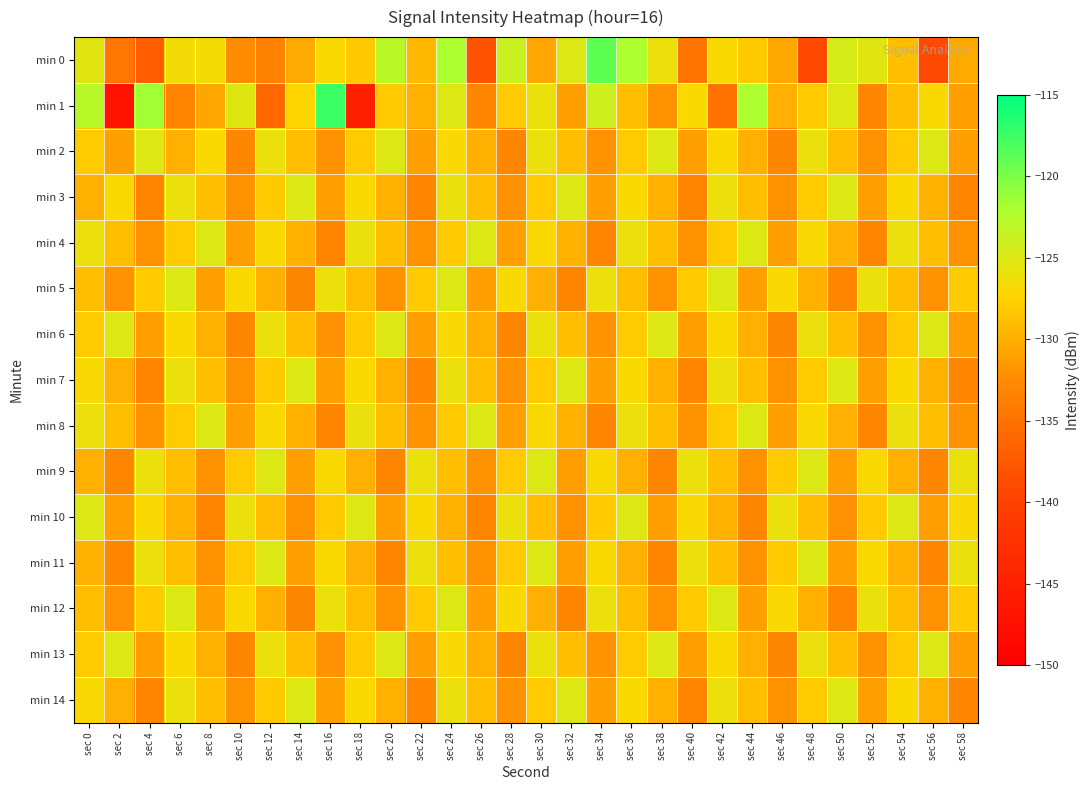

Reading left to right, what are all the values shown in this chart?

min 0: sec 0=-125.4	sec 2=-134.6	sec 4=-137.1	sec 6=-126.5	sec 8=-126.7	sec 10=-132.4	sec 12=-133.5	sec 14=-130.3	sec 16=-127.0	sec 18=-128.3	sec 20=-122.8	sec 22=-129.4	sec 24=-122.1	sec 26=-138.0	sec 28=-123.8	sec 30=-130.7	sec 32=-125.1	sec 34=-118.9	sec 36=-122.0	sec 38=-126.0	sec 40=-134.7	sec 42=-127.0	sec 44=-128.3	sec 46=-130.6	sec 48=-139.0	sec 50=-124.6	sec 52=-125.4	sec 54=-128.9	sec 56=-139.2	sec 58=-130.4
min 1: sec 0=-122.7	sec 2=-147.2	sec 4=-121.6	sec 6=-133.1	sec 8=-130.6	sec 10=-125.2	sec 12=-136.0	sec 14=-127.4	sec 16=-117.4	sec 18=-145.0	sec 20=-128.0	sec 22=-130.0	sec 24=-125.0	sec 26=-133.0	sec 28=-128.0	sec 30=-126.0	sec 32=-131.0	sec 34=-124.0	sec 36=-129.0	sec 38=-132.0	sec 40=-127.0	sec 42=-135.0	sec 44=-122.0	sec 46=-130.0	sec 48=-128.0	sec 50=-125.0	sec 52=-133.0	sec 54=-129.0	sec 56=-127.0	sec 58=-131.0
min 2: sec 0=-128.0	sec 2=-131.0	sec 4=-125.0	sec 6=-130.0	sec 8=-127.0	sec 10=-133.0	sec 12=-126.0	sec 14=-129.0	sec 16=-132.0	sec 18=-128.0	sec 20=-125.0	sec 22=-131.0	sec 24=-127.0	sec 26=-130.0	sec 28=-133.0	sec 30=-126.0	sec 32=-129.0	sec 34=-132.0	sec 36=-128.0	sec 38=-125.0	sec 40=-131.0	sec 42=-127.0	sec 44=-130.0	sec 46=-133.0	sec 48=-126.0	sec 50=-129.0	sec 52=-132.0	sec 54=-128.0	sec 56=-125.0	sec 58=-131.0
min 3: sec 0=-130.0	sec 2=-127.0	sec 4=-133.0	sec 6=-126.0	sec 8=-129.0	sec 10=-132.0	sec 12=-128.0	sec 14=-125.0	sec 16=-131.0	sec 18=-127.0	sec 20=-130.0	sec 22=-133.0	sec 24=-126.0	sec 26=-129.0	sec 28=-132.0	sec 30=-128.0	sec 32=-125.0	sec 34=-131.0	sec 36=-127.0	sec 38=-130.0	sec 40=-133.0	sec 42=-126.0	sec 44=-129.0	sec 46=-132.0	sec 48=-128.0	sec 50=-125.0	sec 52=-131.0	sec 54=-127.0	sec 56=-130.0	sec 58=-133.0
min 4: sec 0=-126.0	sec 2=-129.0	sec 4=-132.0	sec 6=-128.0	sec 8=-125.0	sec 10=-131.0	sec 12=-127.0	sec 14=-130.0	sec 16=-133.0	sec 18=-126.0	sec 20=-129.0	sec 22=-132.0	sec 24=-128.0	sec 26=-125.0	sec 28=-131.0	sec 30=-127.0	sec 32=-130.0	sec 34=-133.0	sec 36=-126.0	sec 38=-129.0	sec 40=-132.0	sec 42=-128.0	sec 44=-125.0	sec 46=-131.0	sec 48=-127.0	sec 50=-130.0	sec 52=-133.0	sec 54=-126.0	sec 56=-129.0	sec 58=-132.0
min 5: sec 0=-129.0	sec 2=-132.0	sec 4=-128.0	sec 6=-125.0	sec 8=-131.0	sec 10=-127.0	sec 12=-130.0	sec 14=-133.0	sec 16=-126.0	sec 18=-129.0	sec 20=-132.0	sec 22=-128.0	sec 24=-125.0	sec 26=-131.0	sec 28=-127.0	sec 30=-130.0	sec 32=-133.0	sec 34=-126.0	sec 36=-129.0	sec 38=-132.0	sec 40=-128.0	sec 42=-125.0	sec 44=-131.0	sec 46=-127.0	sec 48=-130.0	sec 50=-133.0	sec 52=-126.0	sec 54=-129.0	sec 56=-132.0	sec 58=-128.0
min 6: sec 0=-128.0	sec 2=-125.0	sec 4=-131.0	sec 6=-127.0	sec 8=-130.0	sec 10=-133.0	sec 12=-126.0	sec 14=-129.0	sec 16=-132.0	sec 18=-128.0	sec 20=-125.0	sec 22=-131.0	sec 24=-127.0	sec 26=-130.0	sec 28=-133.0	sec 30=-126.0	sec 32=-129.0	sec 34=-132.0	sec 36=-128.0	sec 38=-125.0	sec 40=-131.0	sec 42=-127.0	sec 44=-130.0	sec 46=-133.0	sec 48=-126.0	sec 50=-129.0	sec 52=-132.0	sec 54=-128.0	sec 56=-125.0	sec 58=-131.0
min 7: sec 0=-127.0	sec 2=-130.0	sec 4=-133.0	sec 6=-126.0	sec 8=-129.0	sec 10=-132.0	sec 12=-128.0	sec 14=-125.0	sec 16=-131.0	sec 18=-127.0	sec 20=-130.0	sec 22=-133.0	sec 24=-126.0	sec 26=-129.0	sec 28=-132.0	sec 30=-128.0	sec 32=-125.0	sec 34=-131.0	sec 36=-127.0	sec 38=-130.0	sec 40=-133.0	sec 42=-126.0	sec 44=-129.0	sec 46=-132.0	sec 48=-128.0	sec 50=-125.0	sec 52=-131.0	sec 54=-127.0	sec 56=-130.0	sec 58=-133.0
min 8: sec 0=-126.0	sec 2=-129.0	sec 4=-132.0	sec 6=-128.0	sec 8=-125.0	sec 10=-131.0	sec 12=-127.0	sec 14=-130.0	sec 16=-133.0	sec 18=-126.0	sec 20=-129.0	sec 22=-132.0	sec 24=-128.0	sec 26=-125.0	sec 28=-131.0	sec 30=-127.0	sec 32=-130.0	sec 34=-133.0	sec 36=-126.0	sec 38=-129.0	sec 40=-132.0	sec 42=-128.0	sec 44=-125.0	sec 46=-131.0	sec 48=-127.0	sec 50=-130.0	sec 52=-133.0	sec 54=-126.0	sec 56=-129.0	sec 58=-132.0
min 9: sec 0=-130.0	sec 2=-133.0	sec 4=-126.0	sec 6=-129.0	sec 8=-132.0	sec 10=-128.0	sec 12=-125.0	sec 14=-131.0	sec 16=-127.0	sec 18=-130.0	sec 20=-133.0	sec 22=-126.0	sec 24=-129.0	sec 26=-132.0	sec 28=-128.0	sec 30=-125.0	sec 32=-131.0	sec 34=-127.0	sec 36=-130.0	sec 38=-133.0	sec 40=-126.0	sec 42=-129.0	sec 44=-132.0	sec 46=-128.0	sec 48=-125.0	sec 50=-131.0	sec 52=-127.0	sec 54=-130.0	sec 56=-133.0	sec 58=-126.0
min 10: sec 0=-125.0	sec 2=-131.0	sec 4=-127.0	sec 6=-130.0	sec 8=-133.0	sec 10=-126.0	sec 12=-129.0	sec 14=-132.0	sec 16=-128.0	sec 18=-125.0	sec 20=-131.0	sec 22=-127.0	sec 24=-130.0	sec 26=-133.0	sec 28=-126.0	sec 30=-129.0	sec 32=-132.0	sec 34=-128.0	sec 36=-125.0	sec 38=-131.0	sec 40=-127.0	sec 42=-130.0	sec 44=-133.0	sec 46=-126.0	sec 48=-129.0	sec 50=-132.0	sec 52=-128.0	sec 54=-125.0	sec 56=-131.0	sec 58=-127.0
min 11: sec 0=-130.0	sec 2=-133.0	sec 4=-126.0	sec 6=-129.0	sec 8=-132.0	sec 10=-128.0	sec 12=-125.0	sec 14=-131.0	sec 16=-127.0	sec 18=-130.0	sec 20=-133.0	sec 22=-126.0	sec 24=-129.0	sec 26=-132.0	sec 28=-128.0	sec 30=-125.0	sec 32=-131.0	sec 34=-127.0	sec 36=-130.0	sec 38=-133.0	sec 40=-126.0	sec 42=-129.0	sec 44=-132.0	sec 46=-128.0	sec 48=-125.0	sec 50=-131.0	sec 52=-127.0	sec 54=-130.0	sec 56=-133.0	sec 58=-126.0
min 12: sec 0=-129.0	sec 2=-132.0	sec 4=-128.0	sec 6=-125.0	sec 8=-131.0	sec 10=-127.0	sec 12=-130.0	sec 14=-133.0	sec 16=-126.0	sec 18=-129.0	sec 20=-132.0	sec 22=-128.0	sec 24=-125.0	sec 26=-131.0	sec 28=-127.0	sec 30=-130.0	sec 32=-133.0	sec 34=-126.0	sec 36=-129.0	sec 38=-132.0	sec 40=-128.0	sec 42=-125.0	sec 44=-131.0	sec 46=-127.0	sec 48=-130.0	sec 50=-133.0	sec 52=-126.0	sec 54=-129.0	sec 56=-132.0	sec 58=-128.0
min 13: sec 0=-128.0	sec 2=-125.0	sec 4=-131.0	sec 6=-127.0	sec 8=-130.0	sec 10=-133.0	sec 12=-126.0	sec 14=-129.0	sec 16=-132.0	sec 18=-128.0	sec 20=-125.0	sec 22=-131.0	sec 24=-127.0	sec 26=-130.0	sec 28=-133.0	sec 30=-126.0	sec 32=-129.0	sec 34=-132.0	sec 36=-128.0	sec 38=-125.0	sec 40=-131.0	sec 42=-127.0	sec 44=-130.0	sec 46=-133.0	sec 48=-126.0	sec 50=-129.0	sec 52=-132.0	sec 54=-128.0	sec 56=-125.0	sec 58=-131.0
min 14: sec 0=-127.0	sec 2=-130.0	sec 4=-133.0	sec 6=-126.0	sec 8=-129.0	sec 10=-132.0	sec 12=-128.0	sec 14=-125.0	sec 16=-131.0	sec 18=-127.0	sec 20=-130.0	sec 22=-133.0	sec 24=-126.0	sec 26=-129.0	sec 28=-132.0	sec 30=-128.0	sec 32=-125.0	sec 34=-131.0	sec 36=-127.0	sec 38=-130.0	sec 40=-133.0	sec 42=-126.0	sec 44=-129.0	sec 46=-132.0	sec 48=-128.0	sec 50=-125.0	sec 52=-131.0	sec 54=-127.0	sec 56=-130.0	sec 58=-133.0